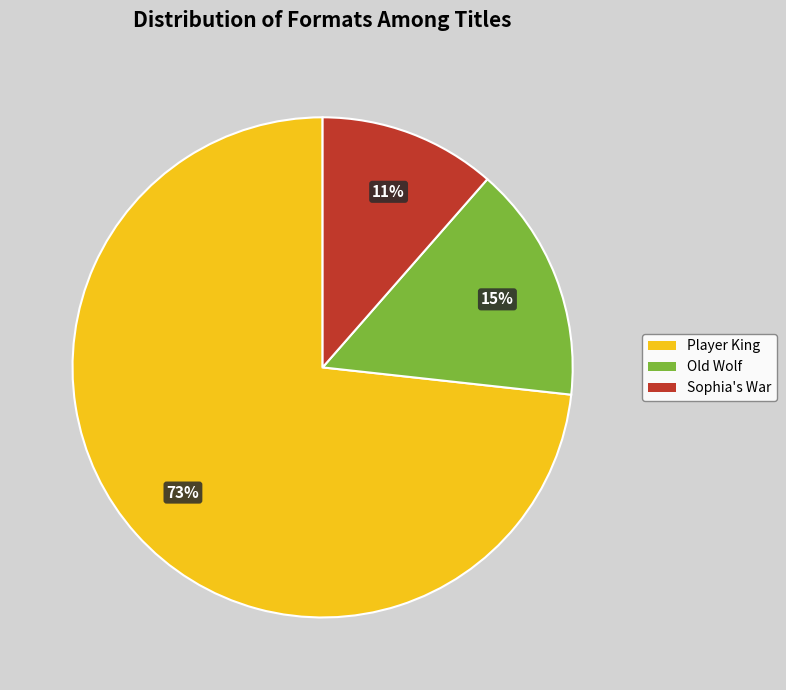

To the nearest percent, what is the difference between the Old Wolf and Sophia's War slice percentages?

4%